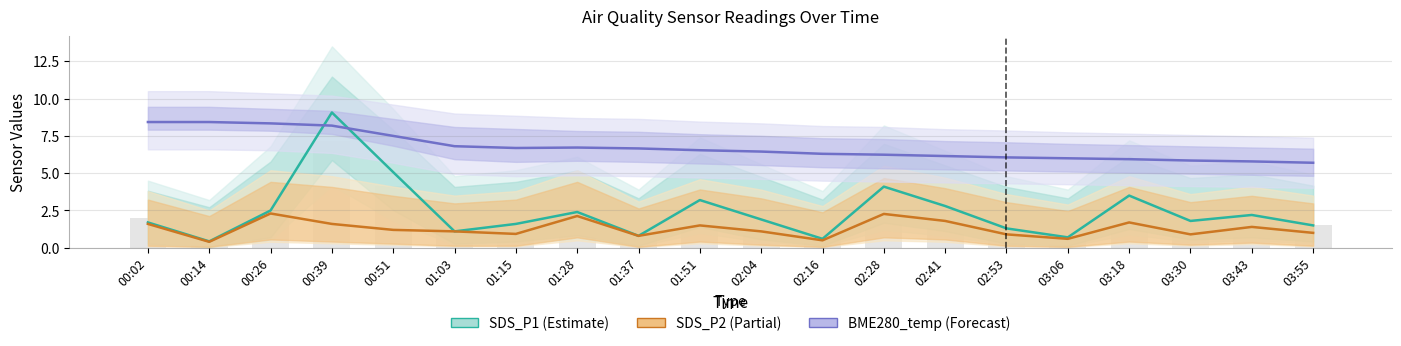

Which category has the highest value in the BME280_temp (Forecast) series?

00:02